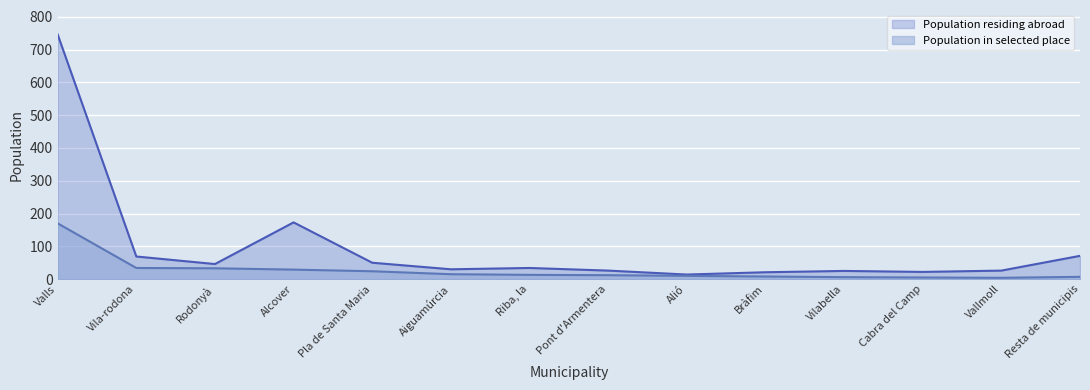

Reading right to left, what are all the values shown in this chart?

Population residing abroad: Resta de municipis=71	Vallmoll=26	Cabra del Camp=22	Vilabella=25	Bràfim=21	Alió=14	Pont d'Armentera=26	Riba, la=34	Aiguamúrcia=30	Pla de Santa Maria=50	Alcover=173	Rodonyà=46	Vila-rodona=69	Valls=746
Population in selected place: Resta de municipis=7	Vallmoll=4	Cabra del Camp=5	Vilabella=6	Bràfim=8	Alió=10	Pont d'Armentera=12	Riba, la=13	Aiguamúrcia=15	Pla de Santa Maria=24	Alcover=29	Rodonyà=33	Vila-rodona=34	Valls=170